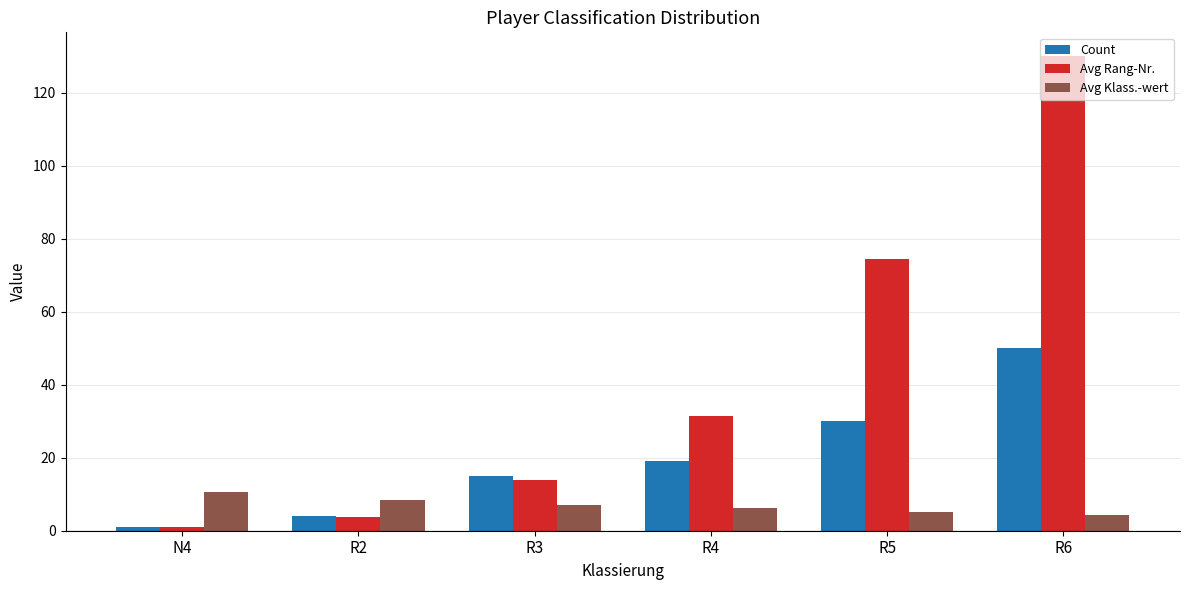

Which series has the largest total across all categories?

Avg Rang-Nr.